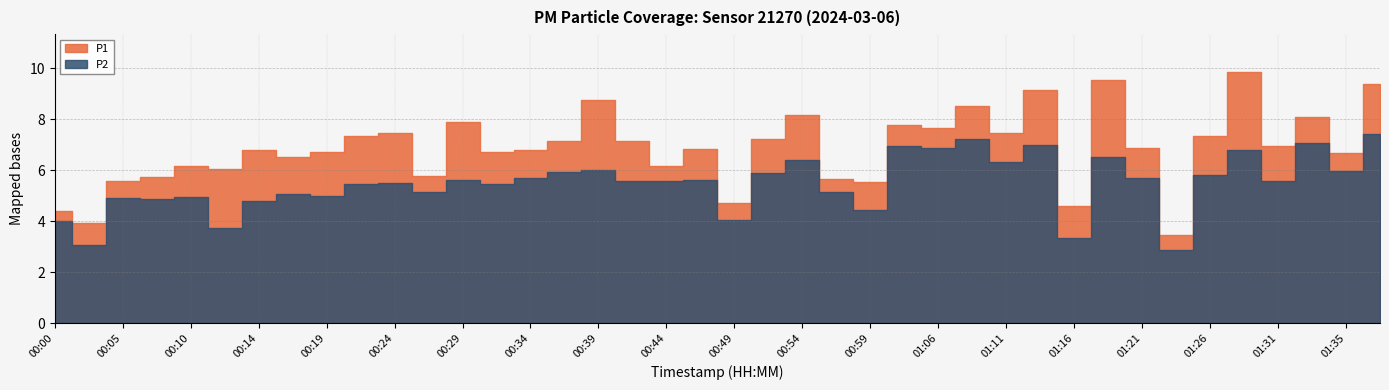

How many interior local peaks does the P2 series have?

14